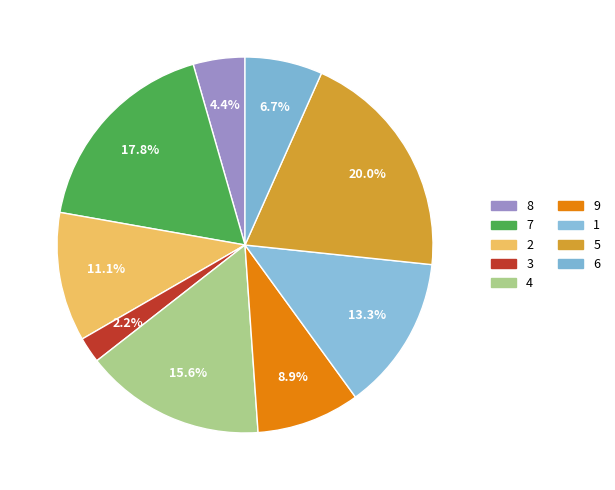

How many slices are in this pie chart?

9